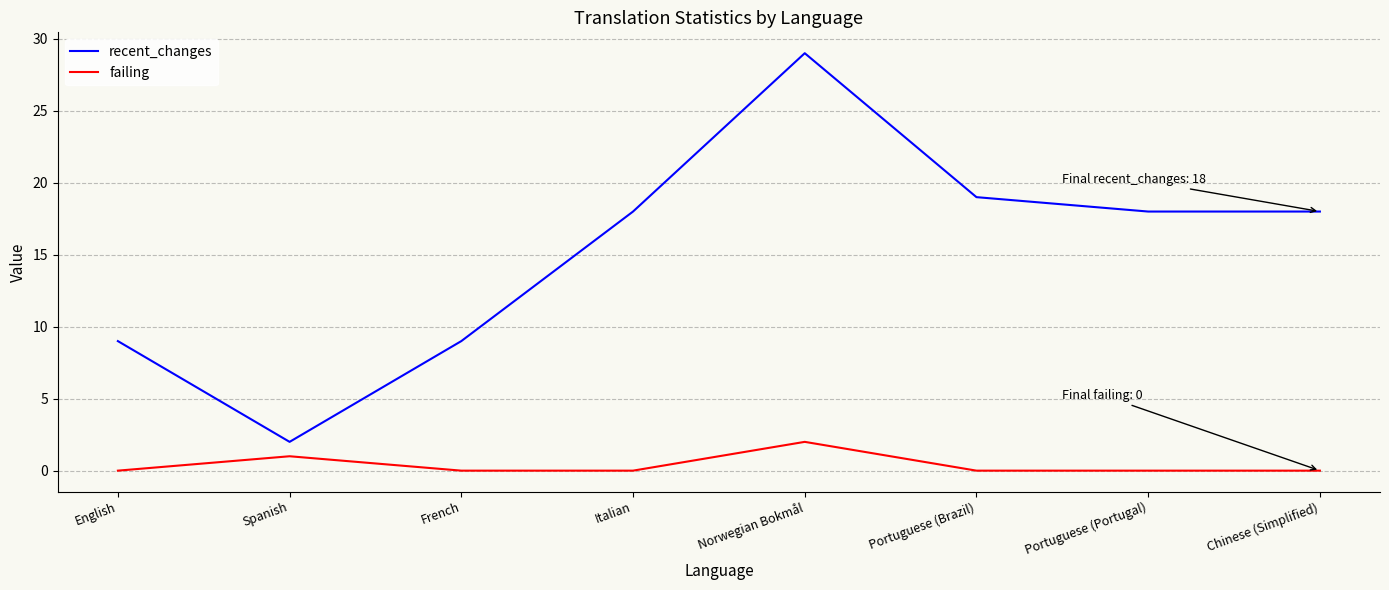

Reading left to right, transcribe all the data shown in this chart.

recent_changes: 9	2	9	18	29	19	18	18
failing: 0	1	0	0	2	0	0	0